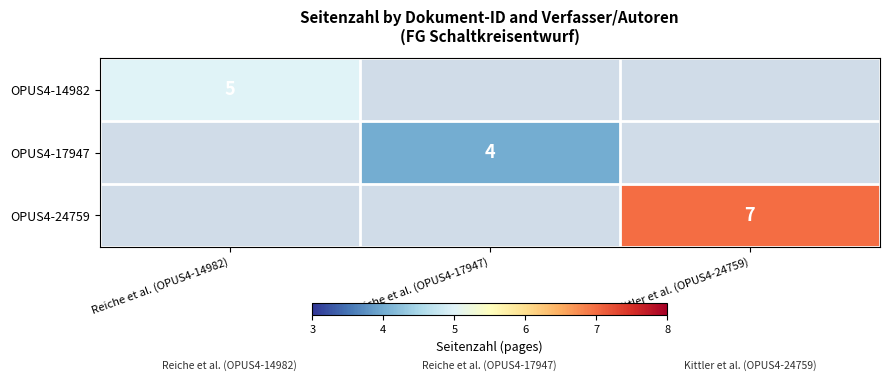

What is the total value across all series at Reiche et al. (OPUS4-14982)?

5